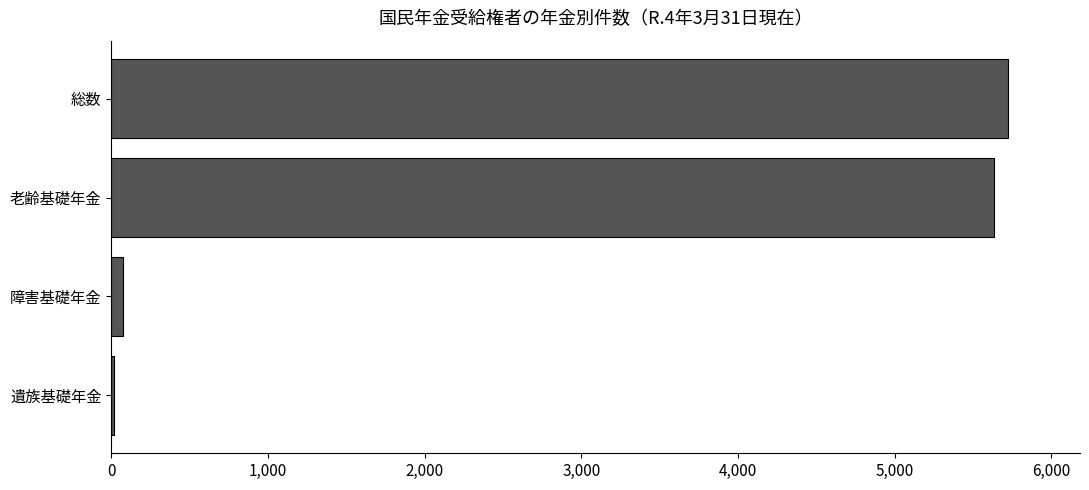

Does the chart contain stacked bars?

No